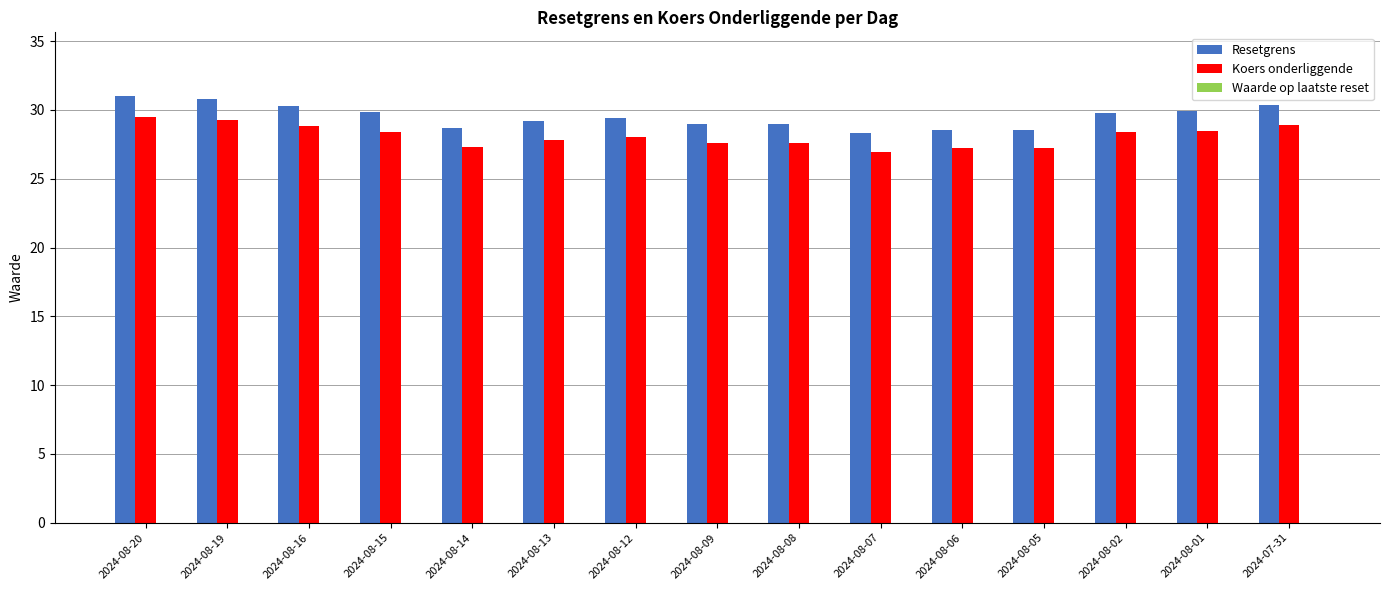

The value of Resetgrens at 2024-08-15 is 29.8. True or false?

True